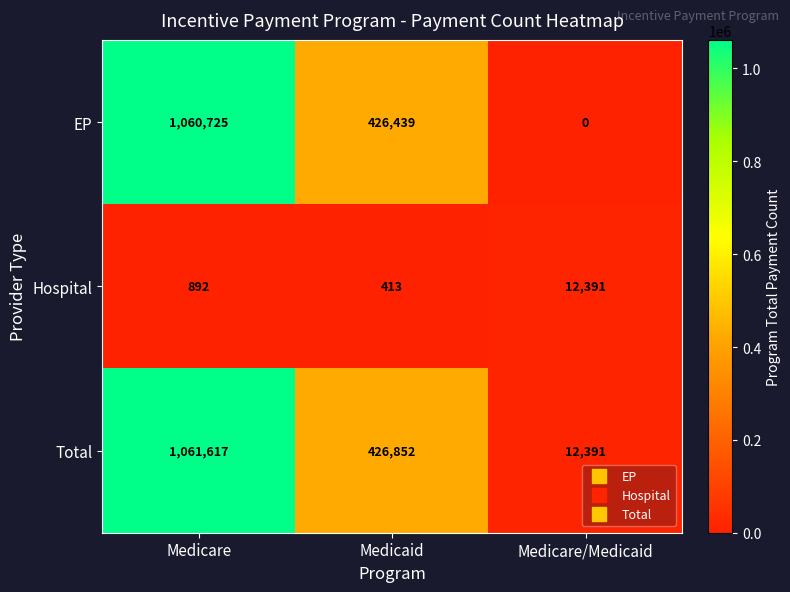

How many values in the Hospital series are below 892?

1